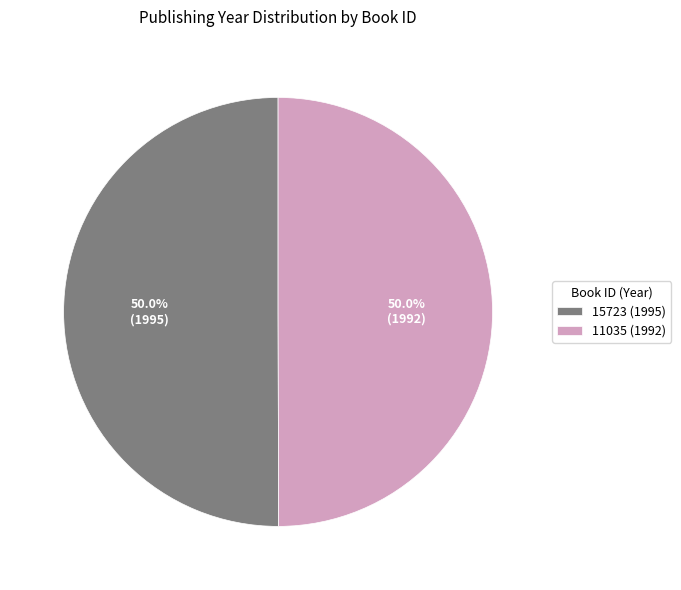

Count the number of slices in the pie.

2